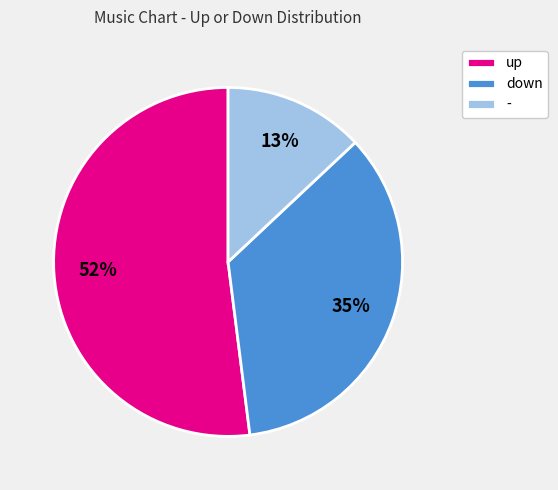

To the nearest percent, what percentage of the pie is up?

52%